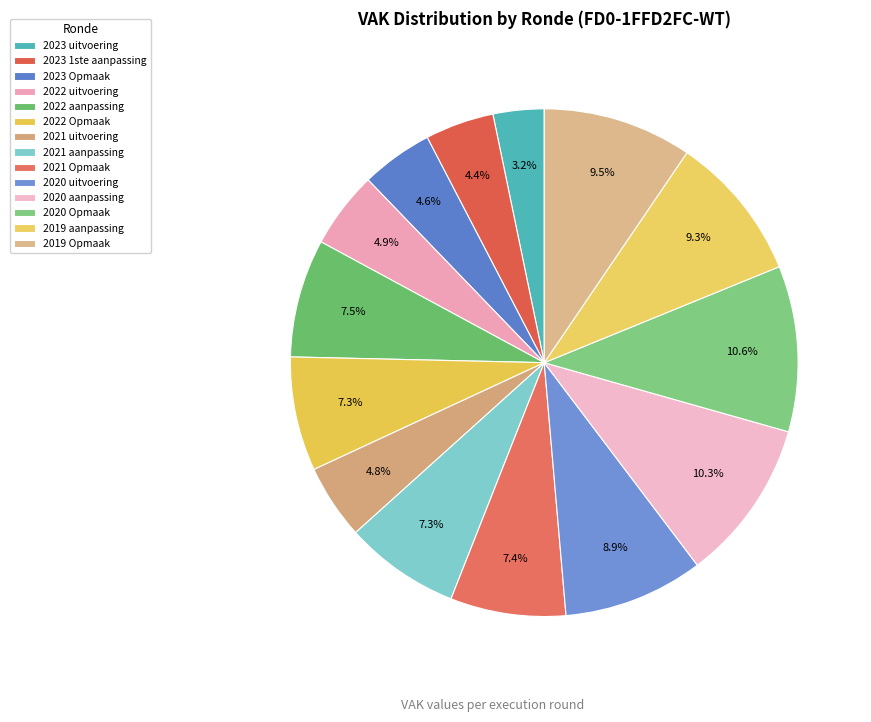

Count the number of slices in the pie.

14